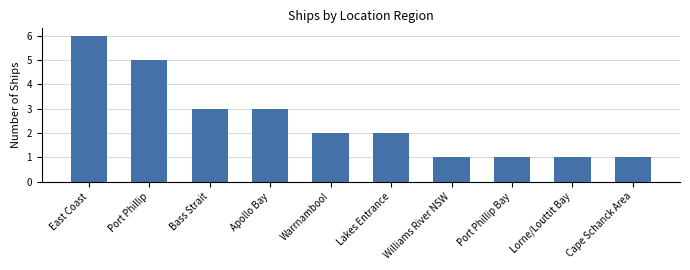

True or false: the data shows 1 at Lakes Entrance.

False